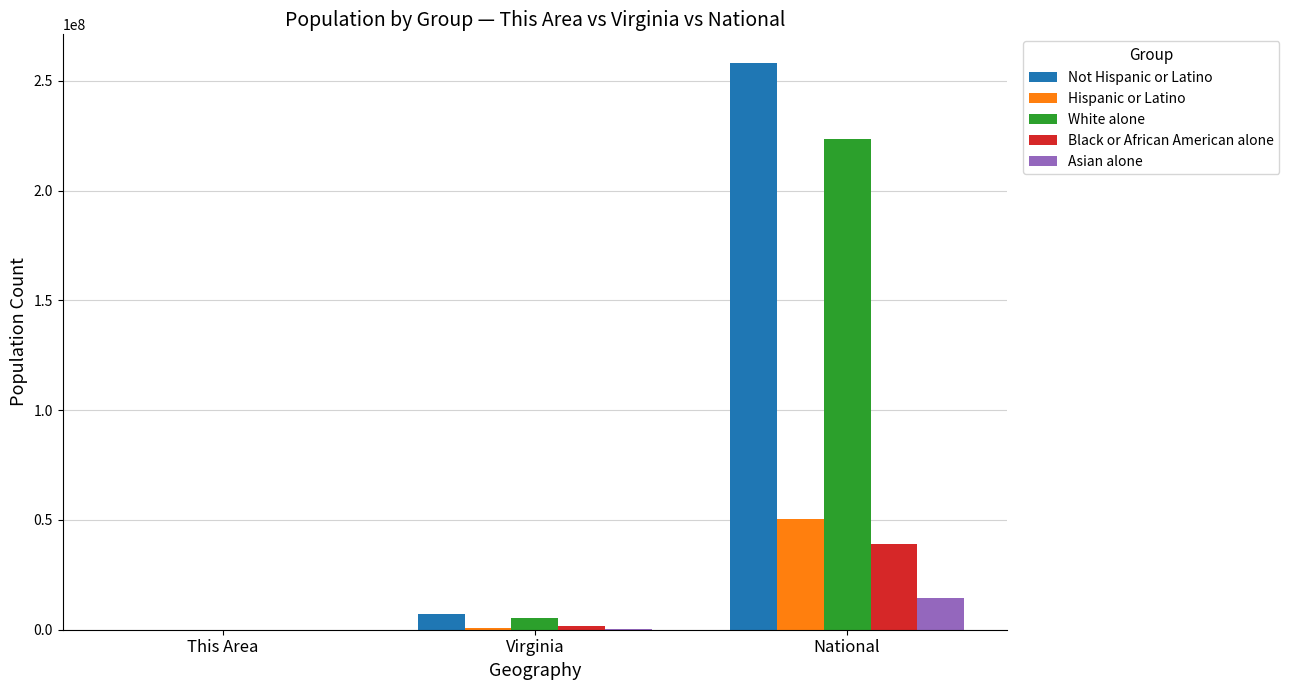

At which label does Hispanic or Latino reach its peak?

National